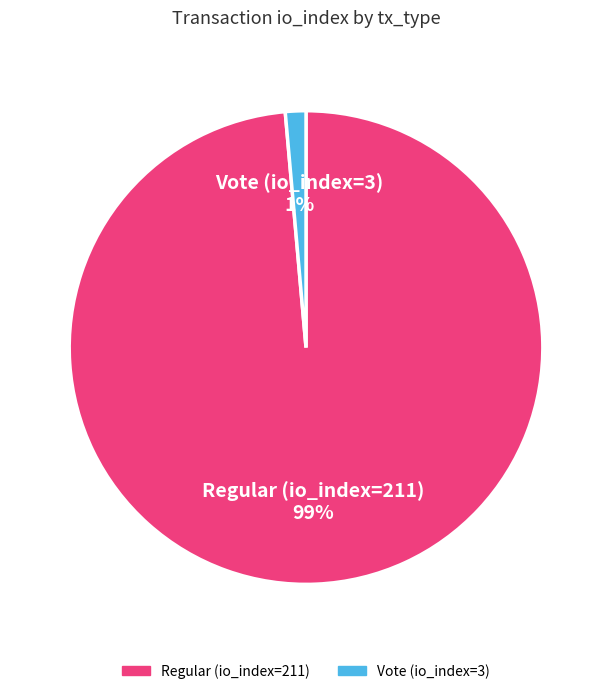

Is there any slice that represents more than half of the pie?

Yes